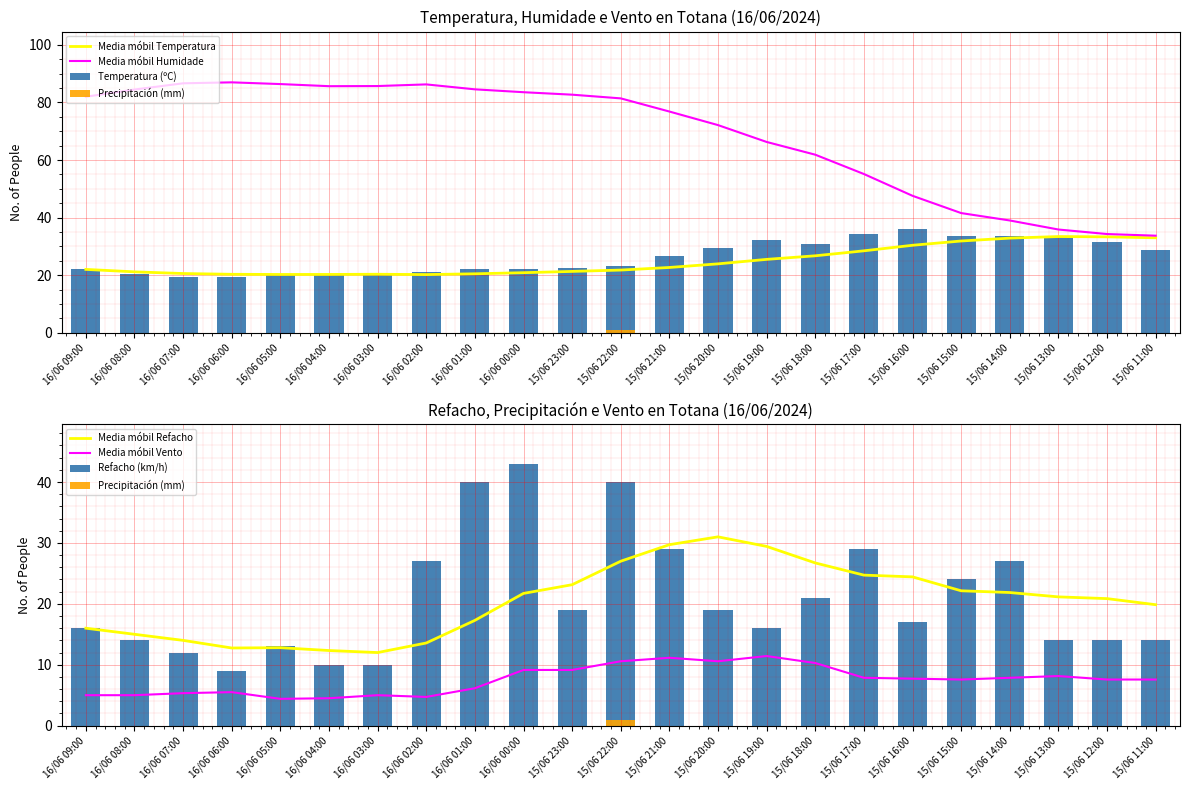

Which has a higher value, 15/06 15:00 or 16/06 06:00?

15/06 15:00